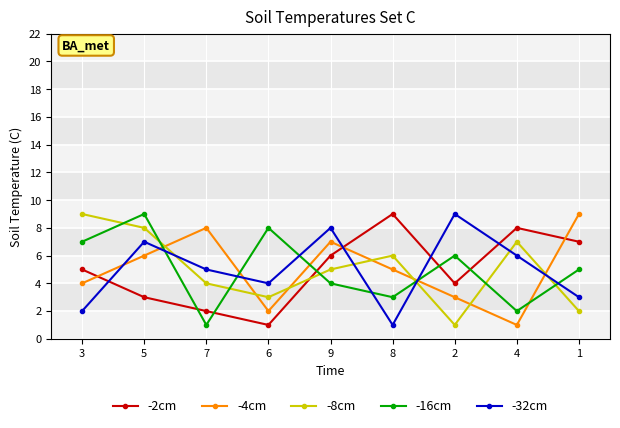

What is the greatest value displayed?

9